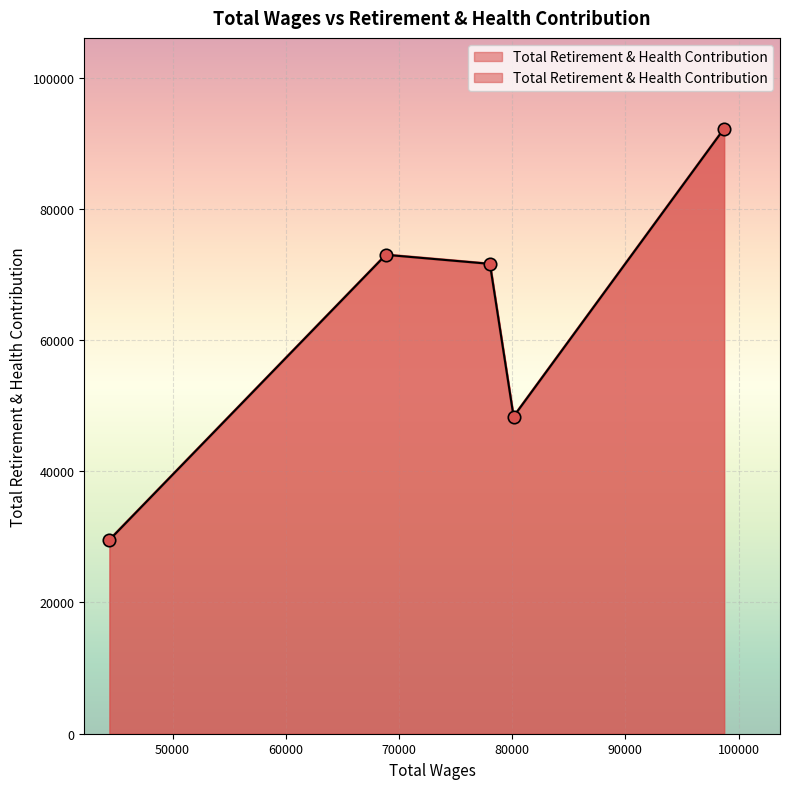

Which has a higher value, 98717.0 or 78030.0?

98717.0